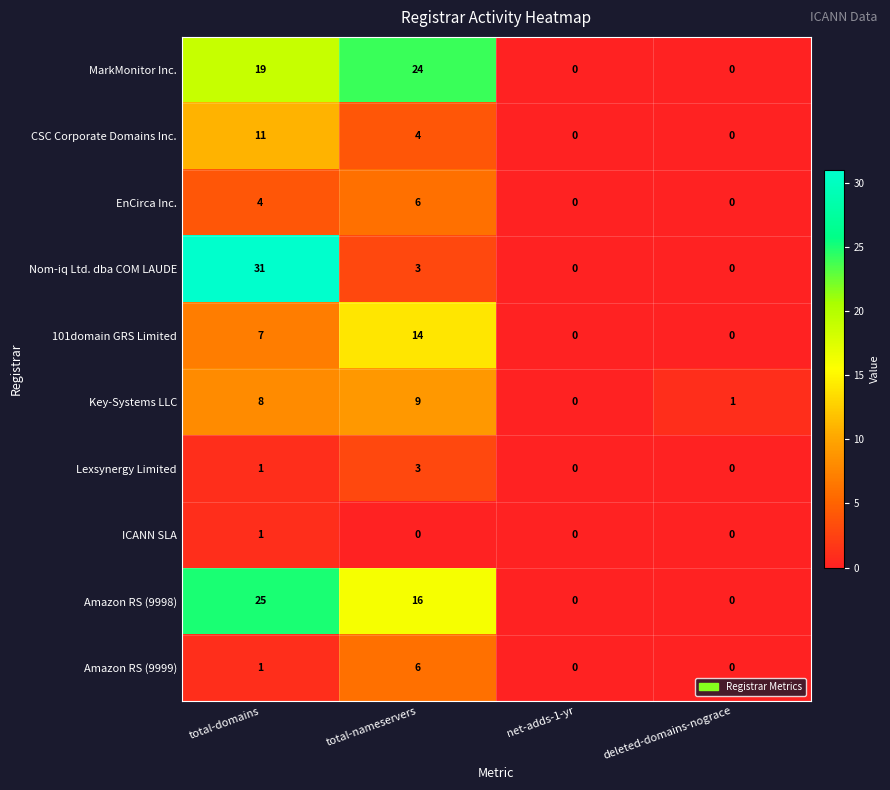

How many positive values does the ICANN SLA series have?

1